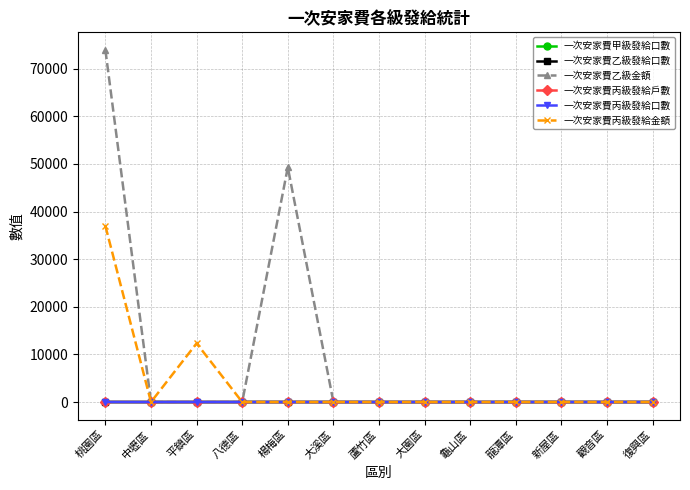

Does the chart have visible grid lines?

Yes